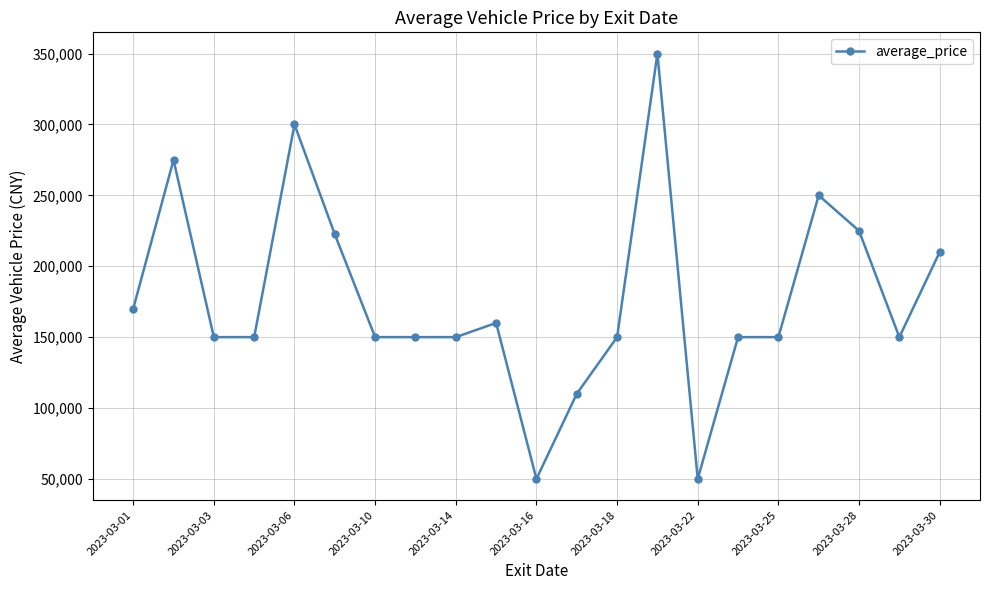

What is the value of the 18th point from the left?

250000